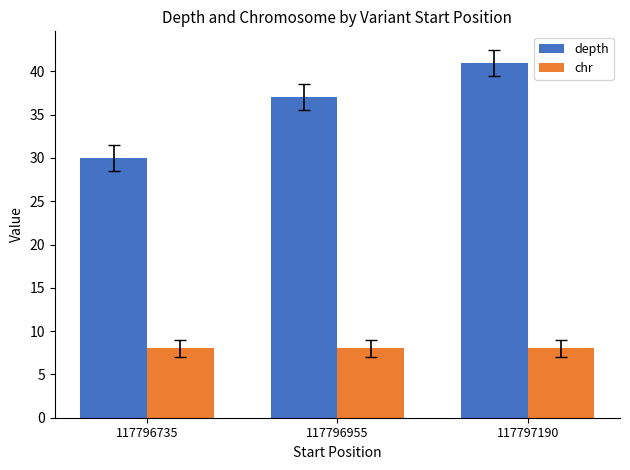

Reading left to right, transcribe all the data shown in this chart.

depth: 30	37	41
chr: 8	8	8